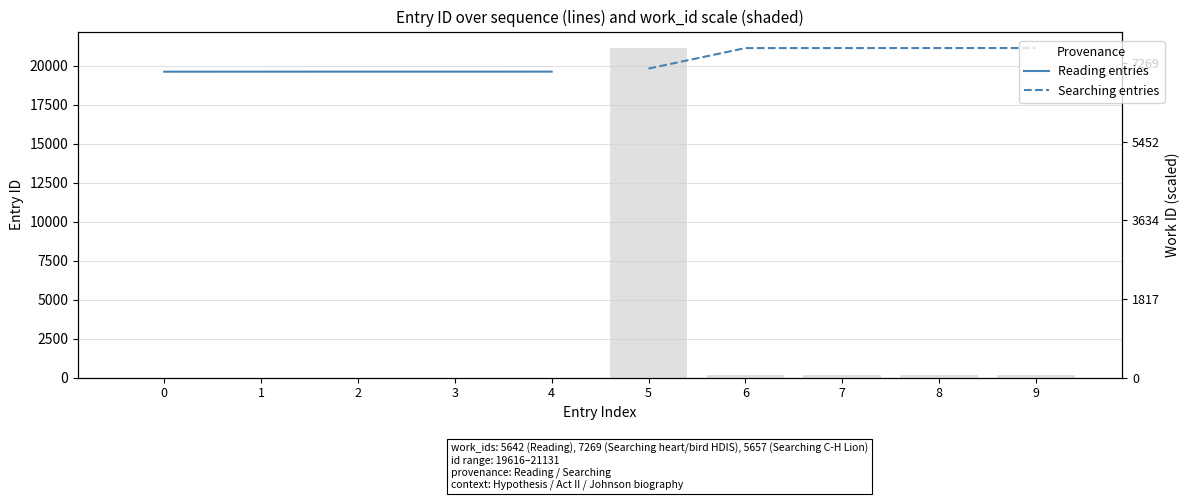

How many groups of bars are there?

5